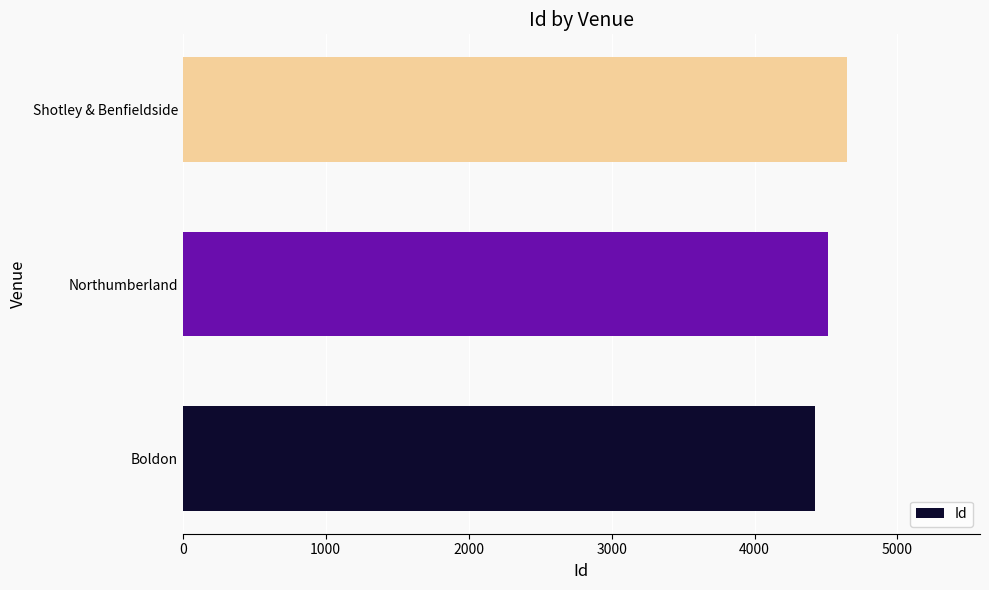

What is the difference between the maximum and second lowest values?

136